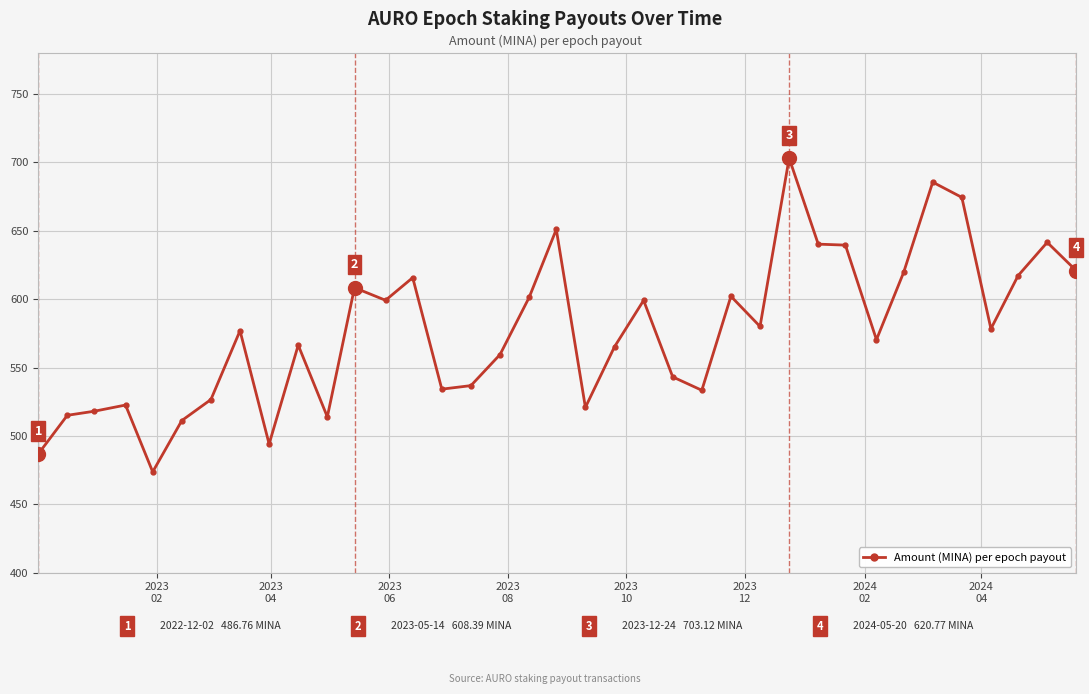

What is the value of the 29th point from the left?

639.5